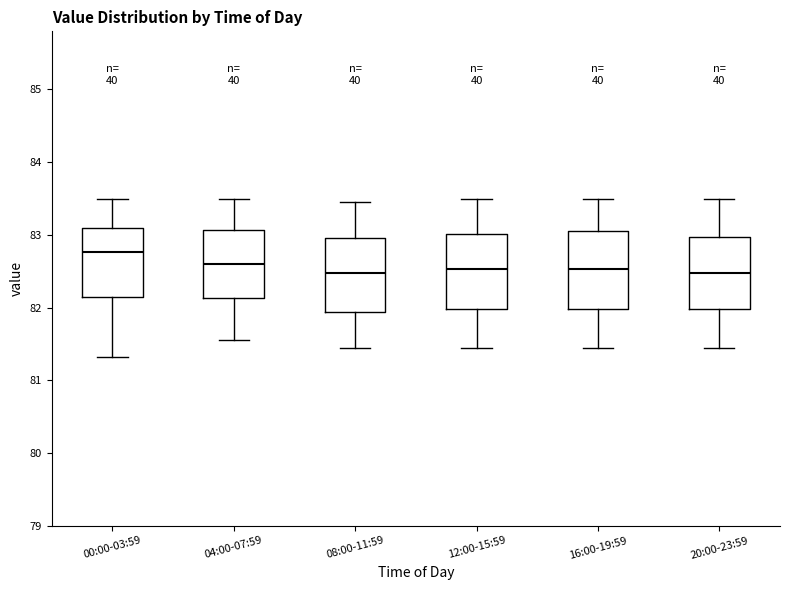

Reading left to right, read every box against the y-axis: the position of its median line, the range the box covers, and the ends of its whiskers. The values are not printed on the chart, so give them approximately, as read against the axis.

00:00-03:59: median 82.8, box 82.1 to 83.1, whiskers 81.3 to 83.5
04:00-07:59: median 82.6, box 82.1 to 83.1, whiskers 81.6 to 83.5
08:00-11:59: median 82.5, box 81.9 to 83.0, whiskers 81.5 to 83.5
12:00-15:59: median 82.5, box 82.0 to 83.0, whiskers 81.5 to 83.5
16:00-19:59: median 82.5, box 82.0 to 83.1, whiskers 81.5 to 83.5
20:00-23:59: median 82.5, box 82.0 to 83.0, whiskers 81.5 to 83.5